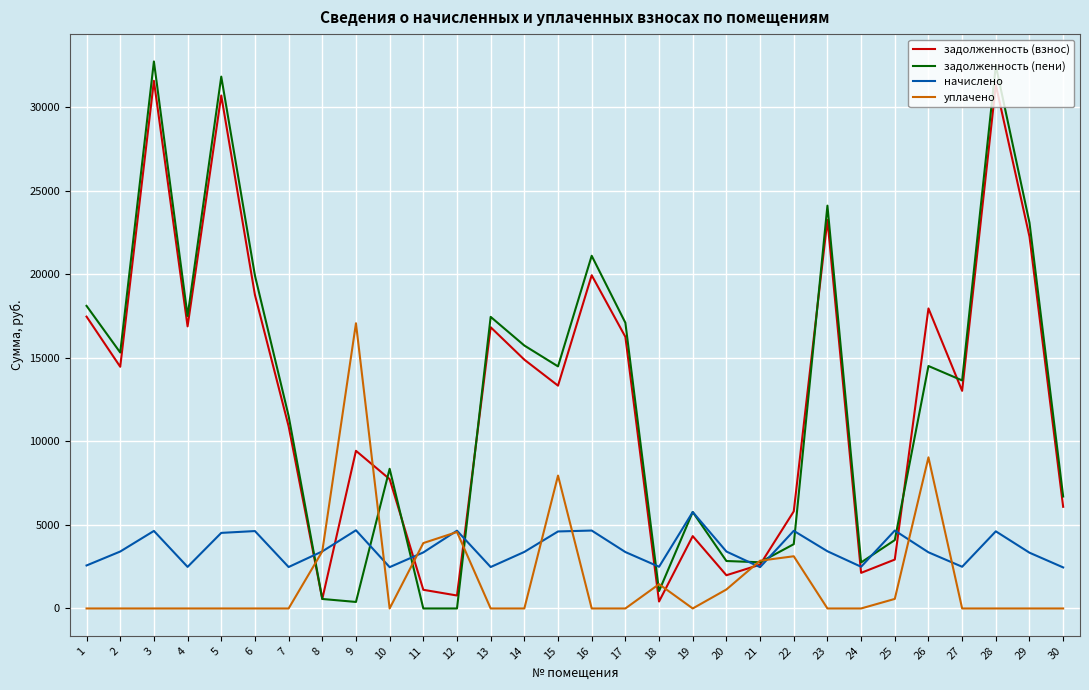

What are all the series names shown in the legend?

задолженность (взнос), задолженность (пени), начислено, уплачено